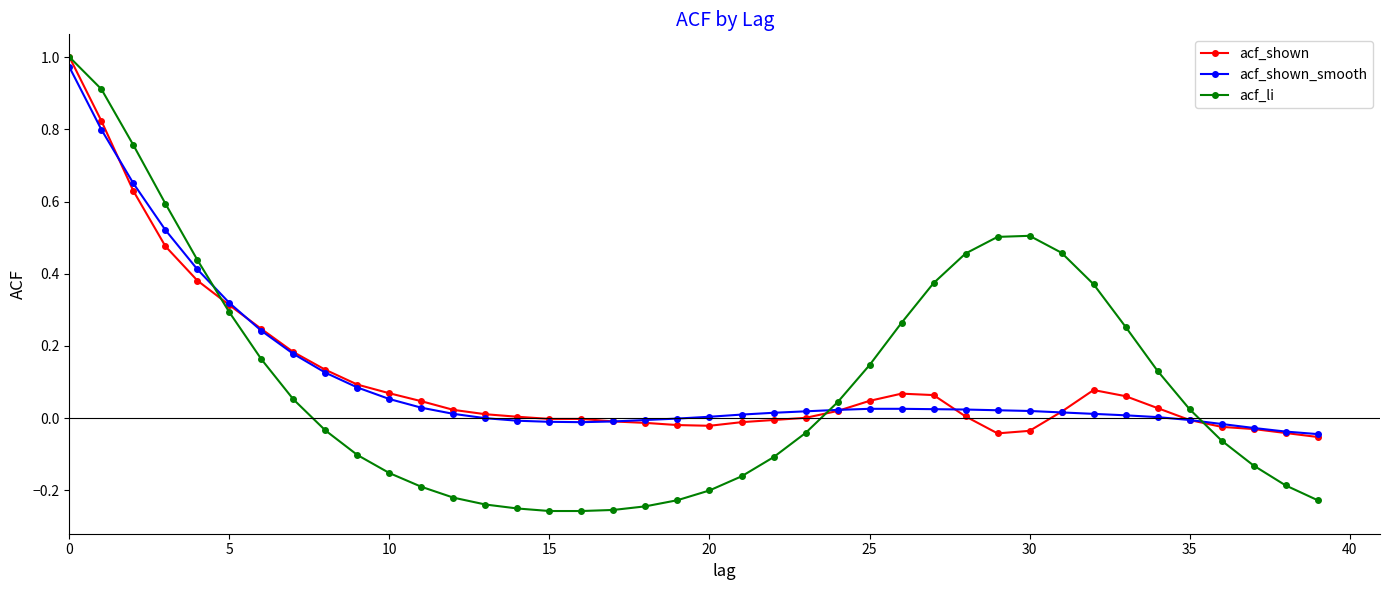

Does the chart display data point markers on the line(s)?

Yes